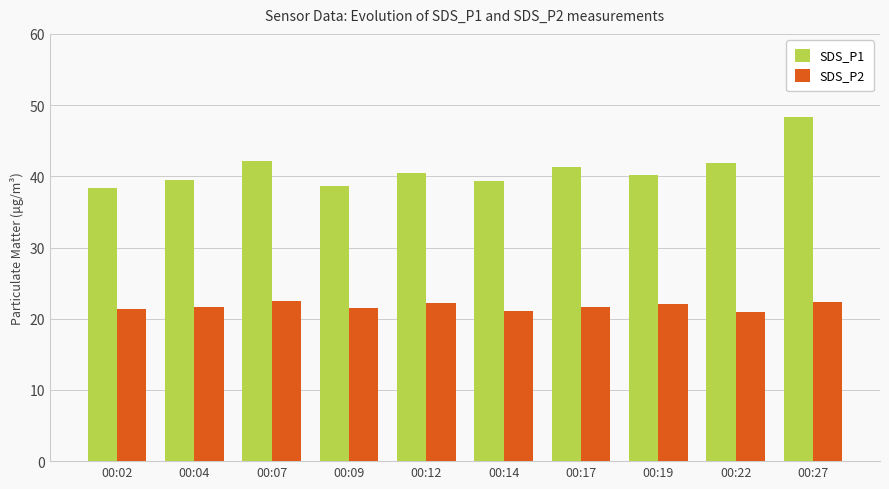

What is the sum of all SDS_P2 values?

217.2